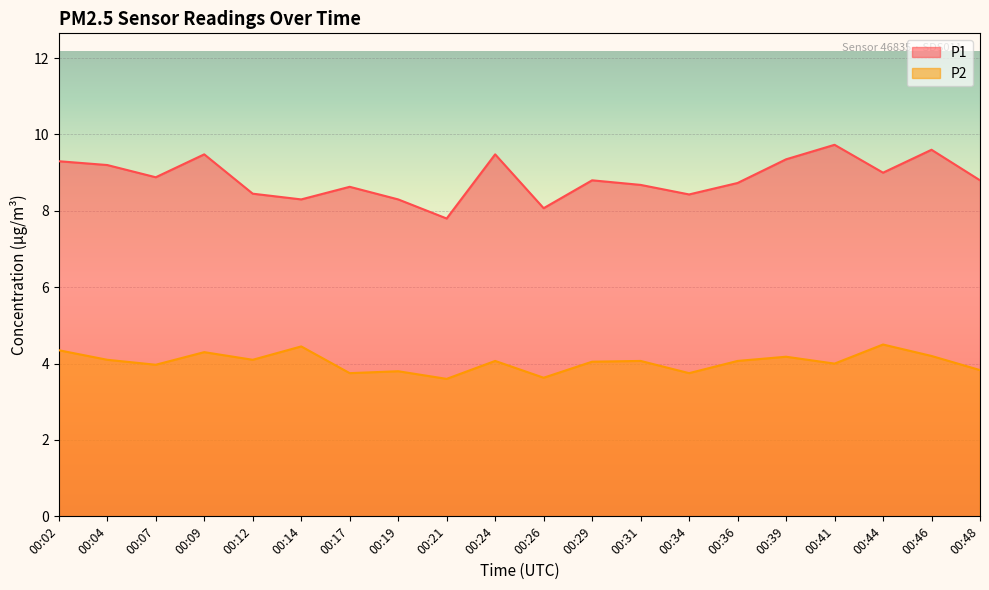

Where is the first local maximum for P2?

00:09